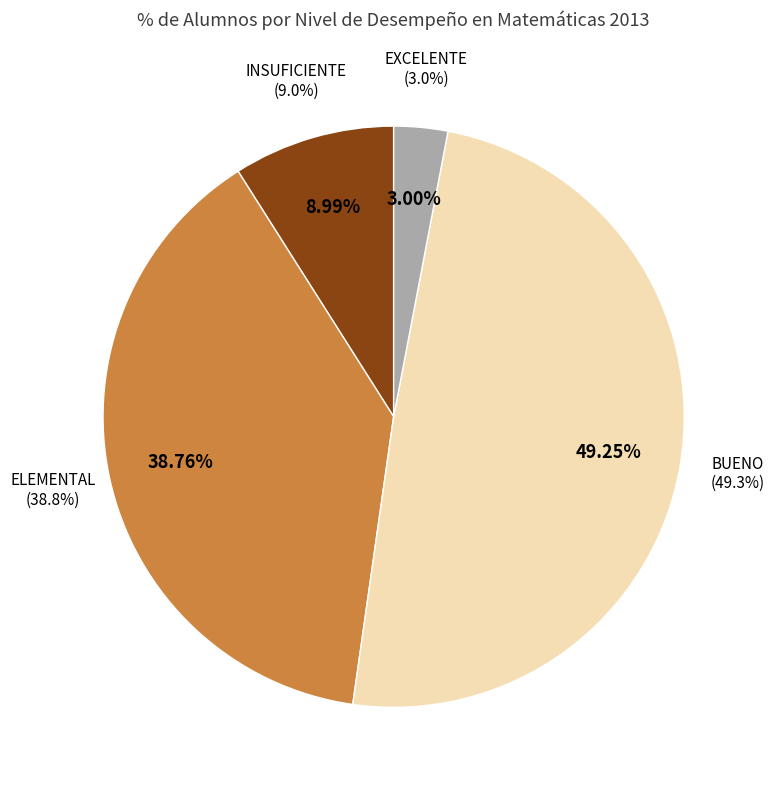

How many segments does this pie chart have?

4